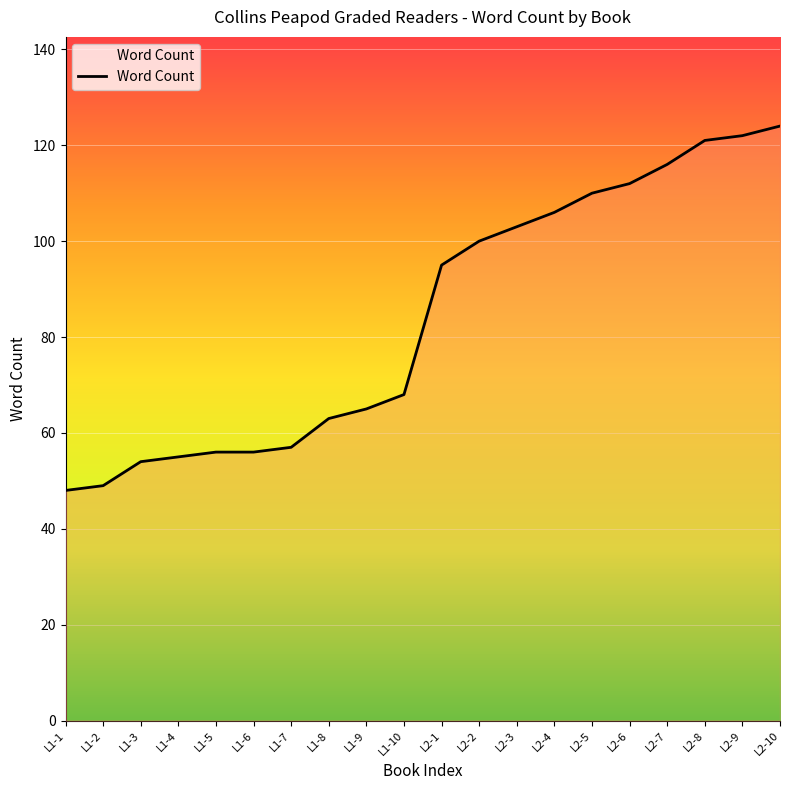

The chart shows a value of 57 at L1-7. True or false?

True